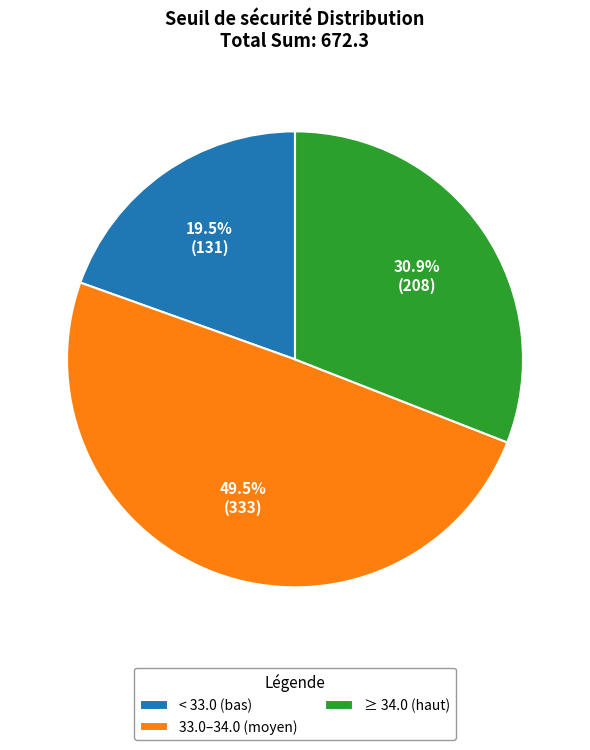

How many segments does this pie chart have?

3